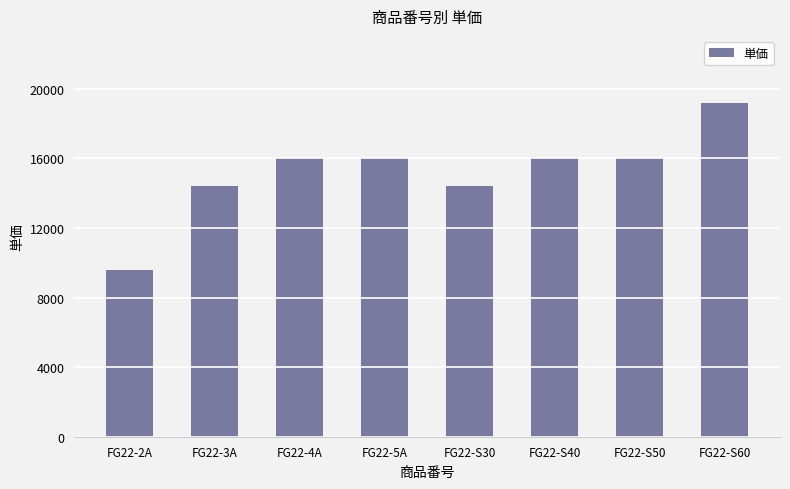

How many series are shown in this chart?

1